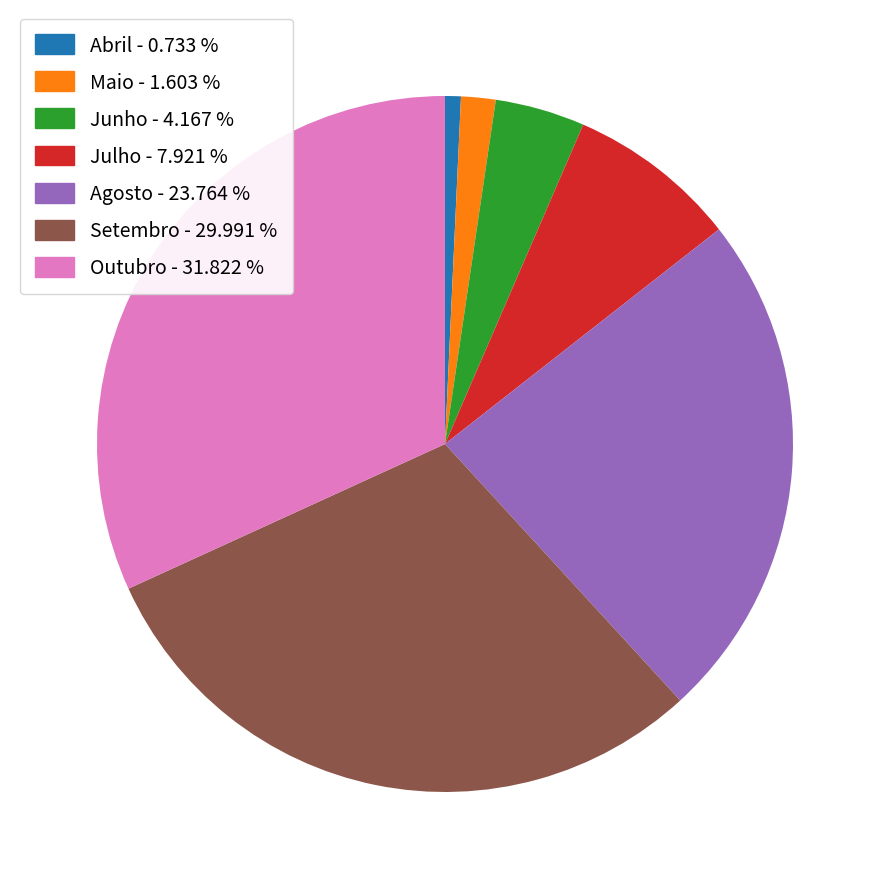

What is the ratio of the value at Outubro - 31.822 % to the value at Abril - 0.733 %?

43.4